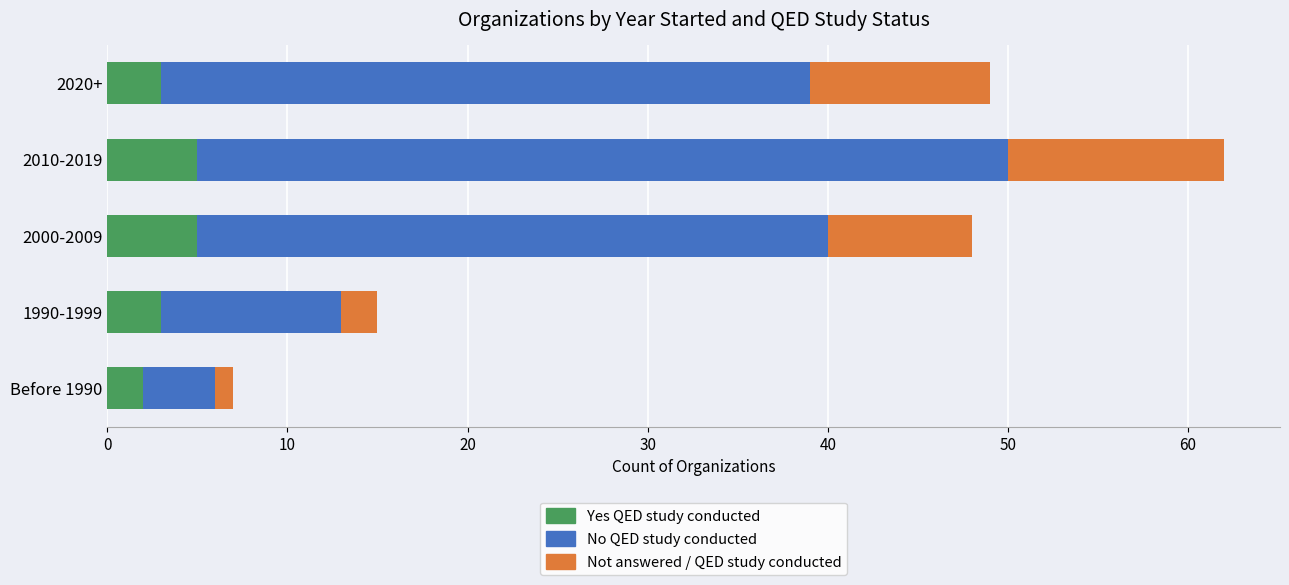

Is it true that Yes QED study conducted equals 3 at 1990-1999?

True